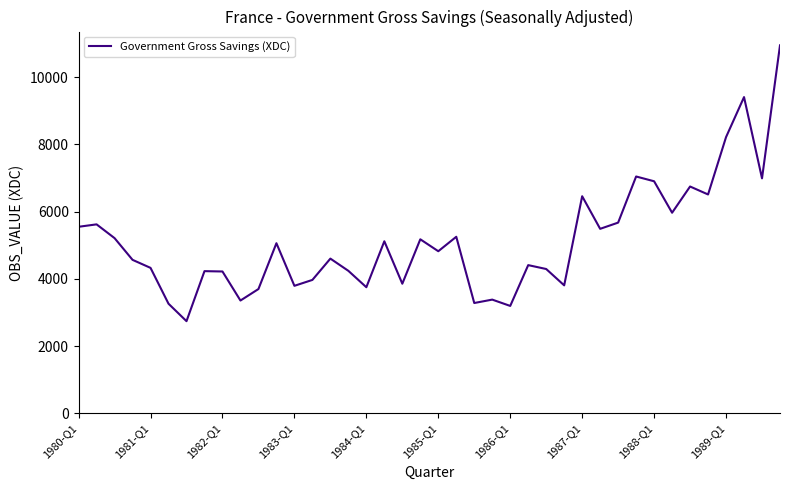

What is the greatest value displayed?

10949.7